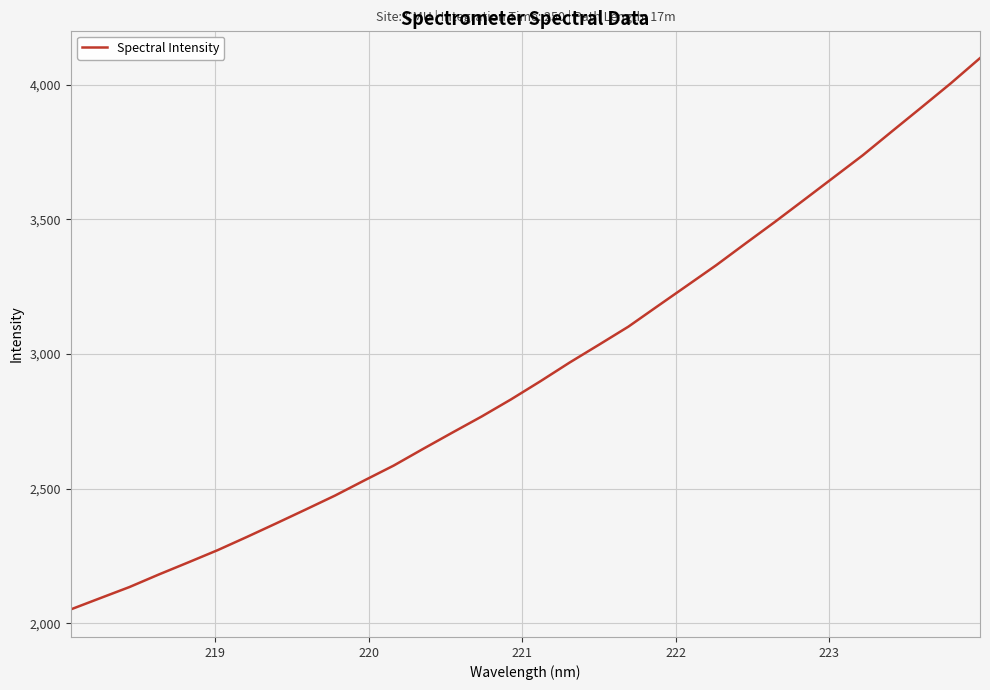

What is the maximum value shown in the chart?

4099.0